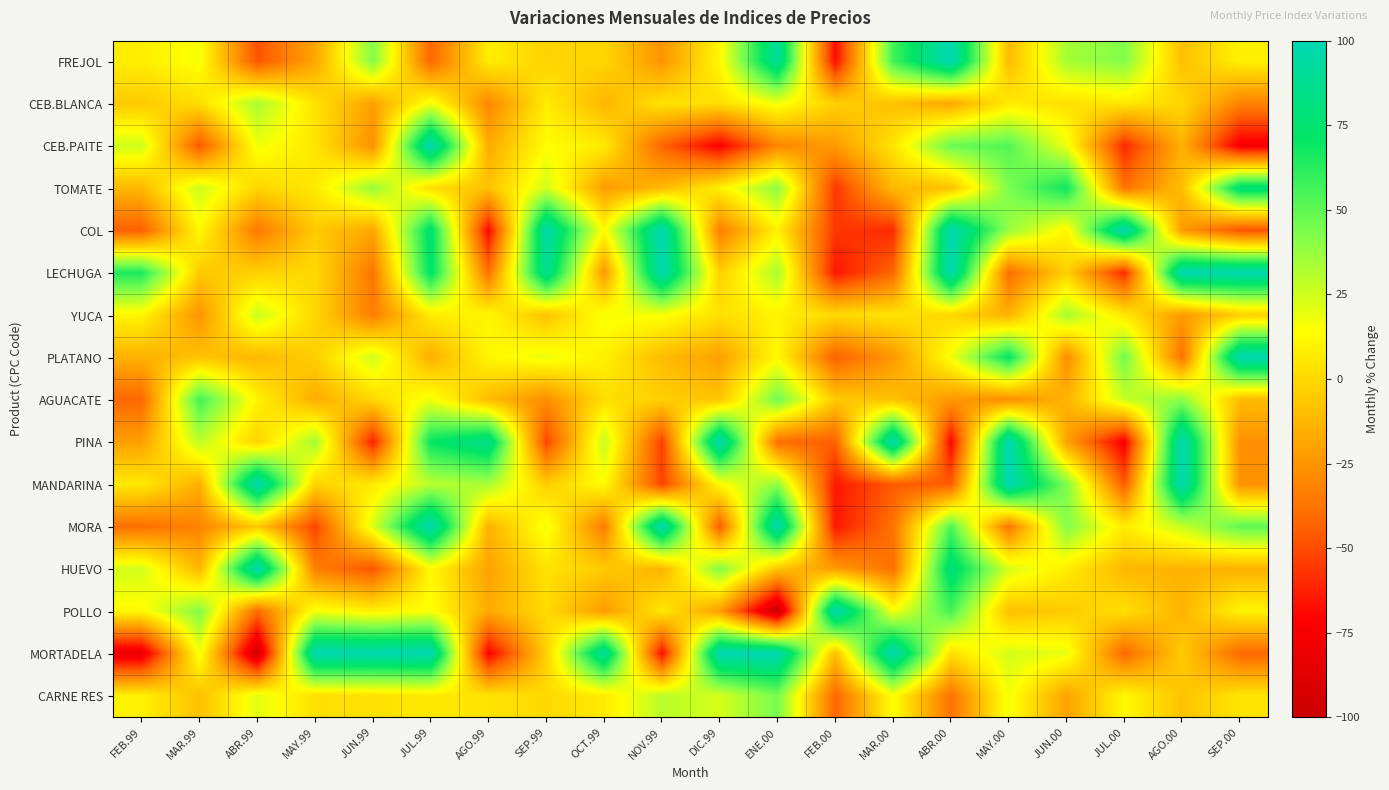

What is the total value across all series at JUN.00?

188.9